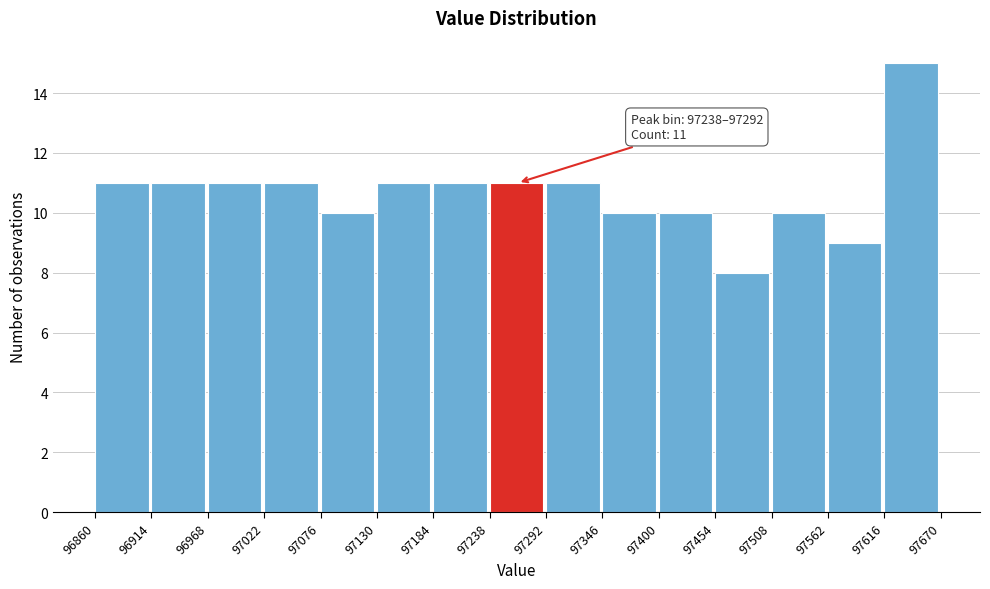

Which range on the x-axis has the tallest bar?

97616 to 97670